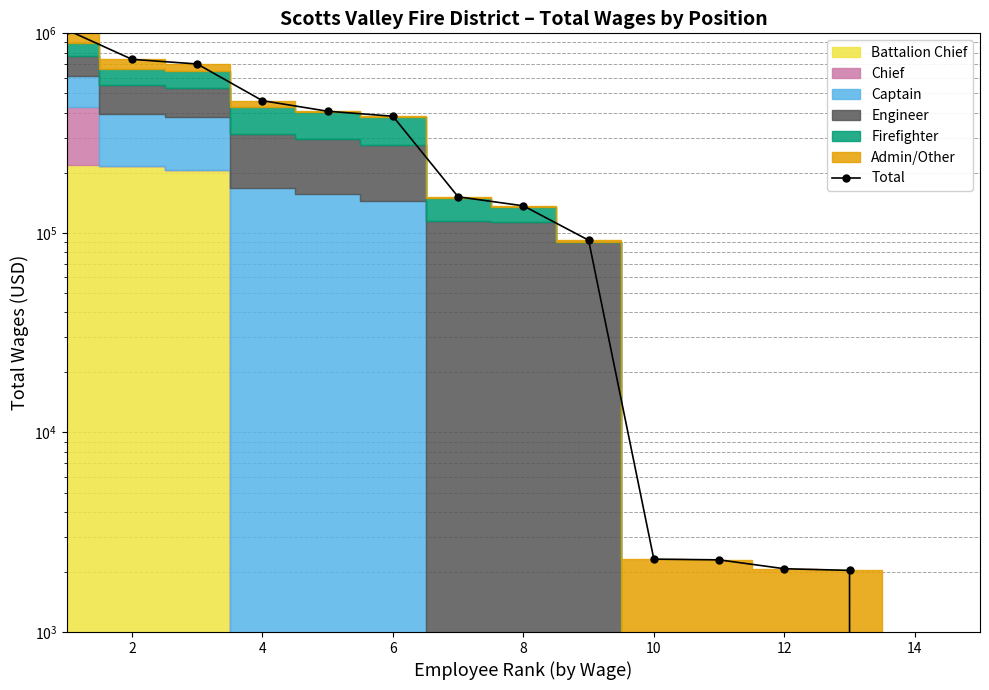

The chart shows a value of 0 at 13. True or false?

True